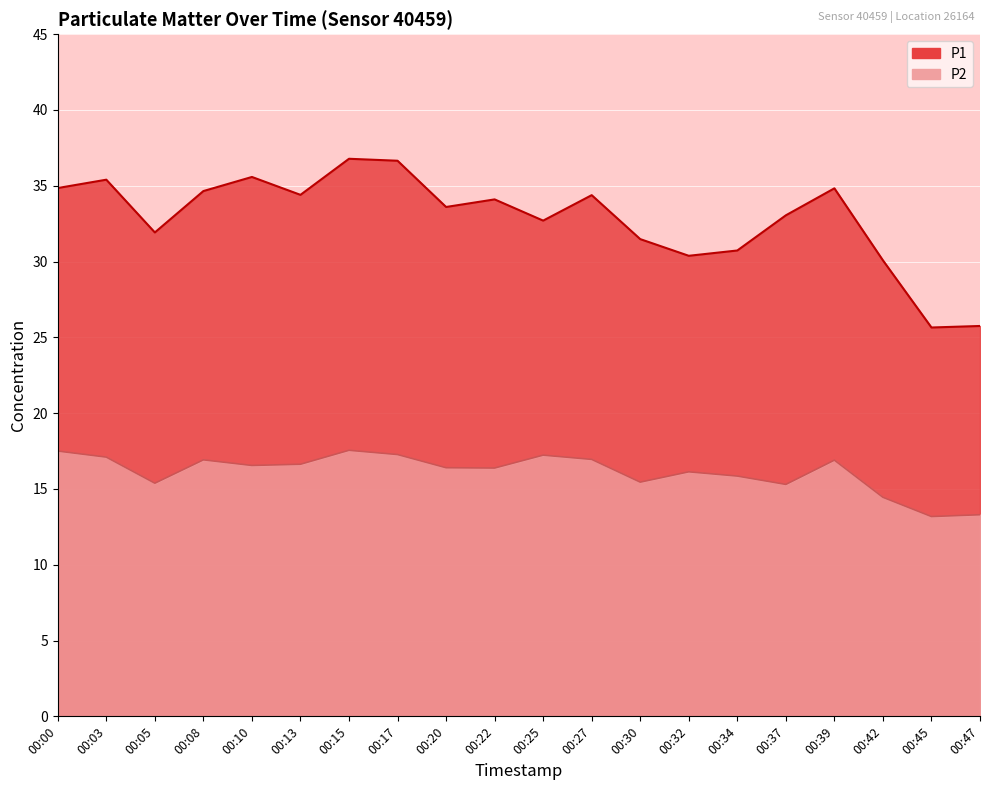

At 00:34, list the series in order from smallest to largest.

P2, P1